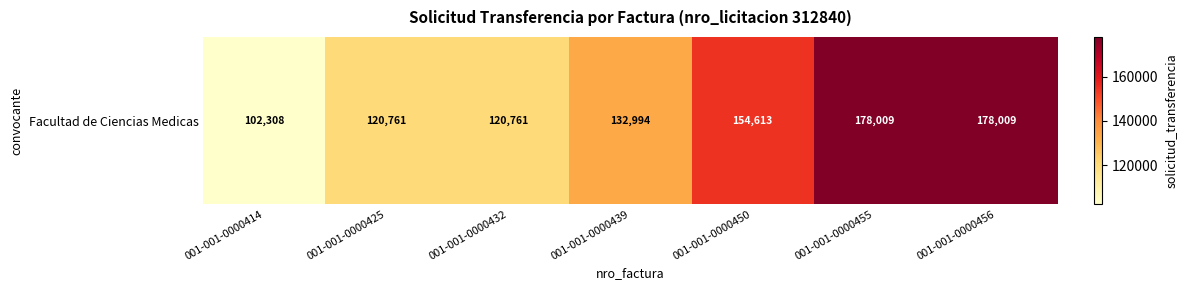

Rank the categories by value from lowest to highest.

001-001-0000414, 001-001-0000425, 001-001-0000432, 001-001-0000439, 001-001-0000450, 001-001-0000455, 001-001-0000456